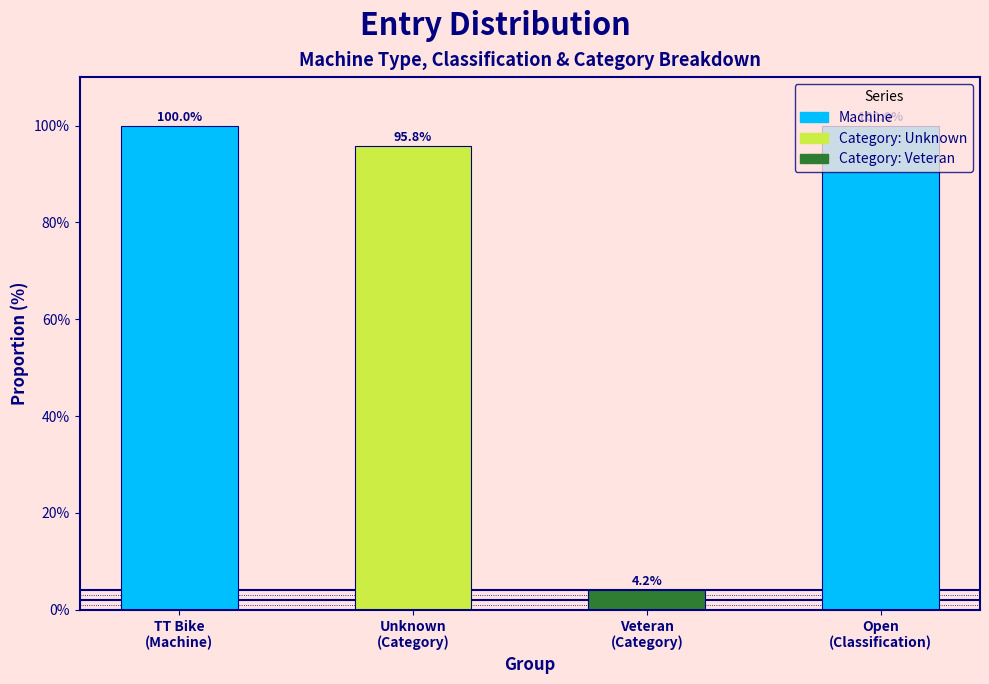

What is the value of the 2nd bar from the left?

95.8